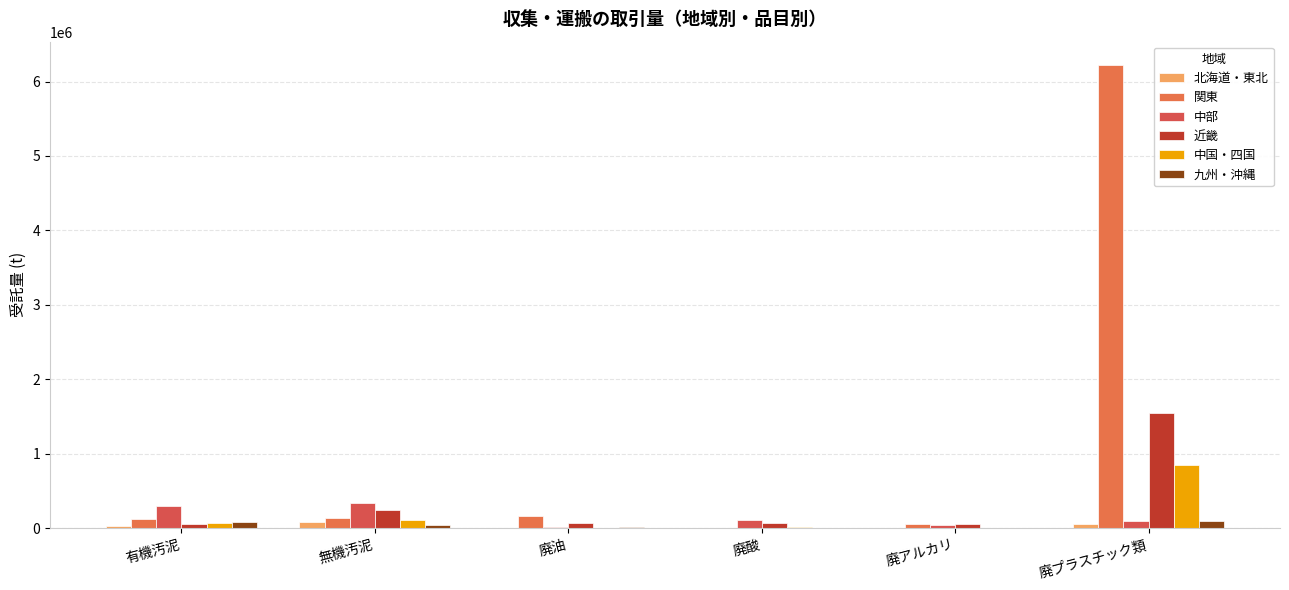

What are all the series names shown in the legend?

北海道・東北, 関東, 中部, 近畿, 中国・四国, 九州・沖縄